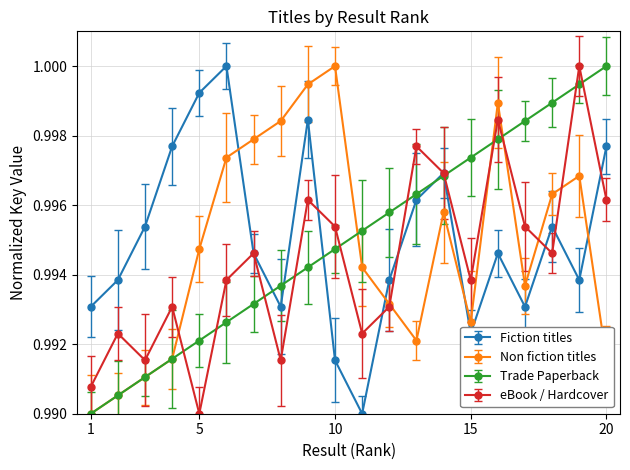

True or false: Non fiction titles has more than 0 points higher than both neighbors.

True